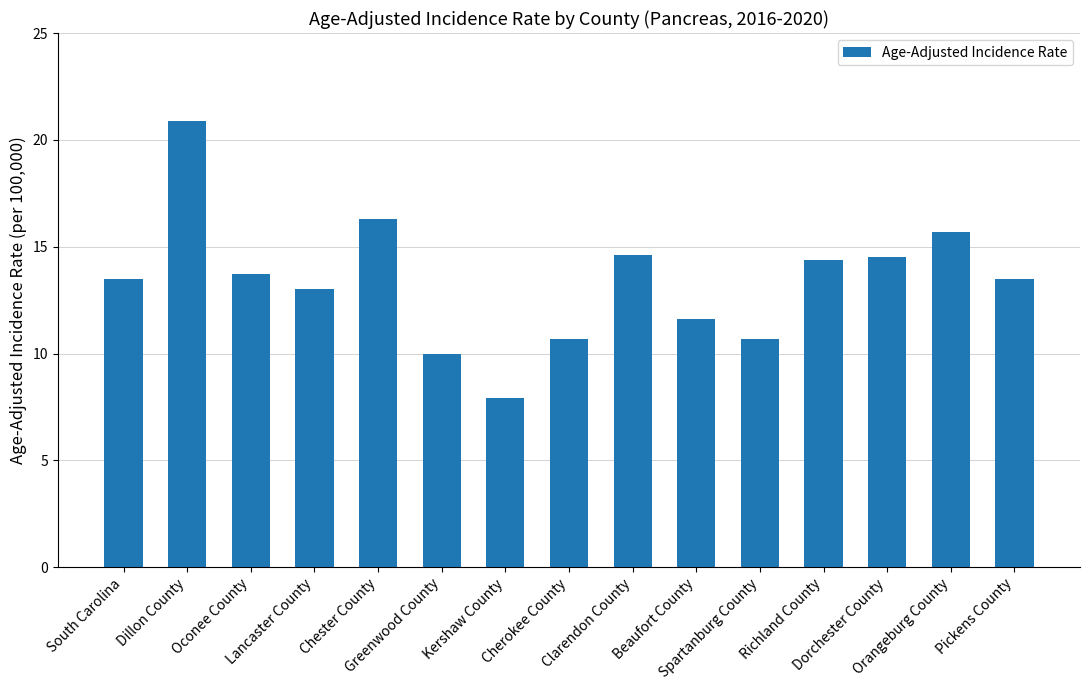

What value does the data have at Dorchester County?

14.5